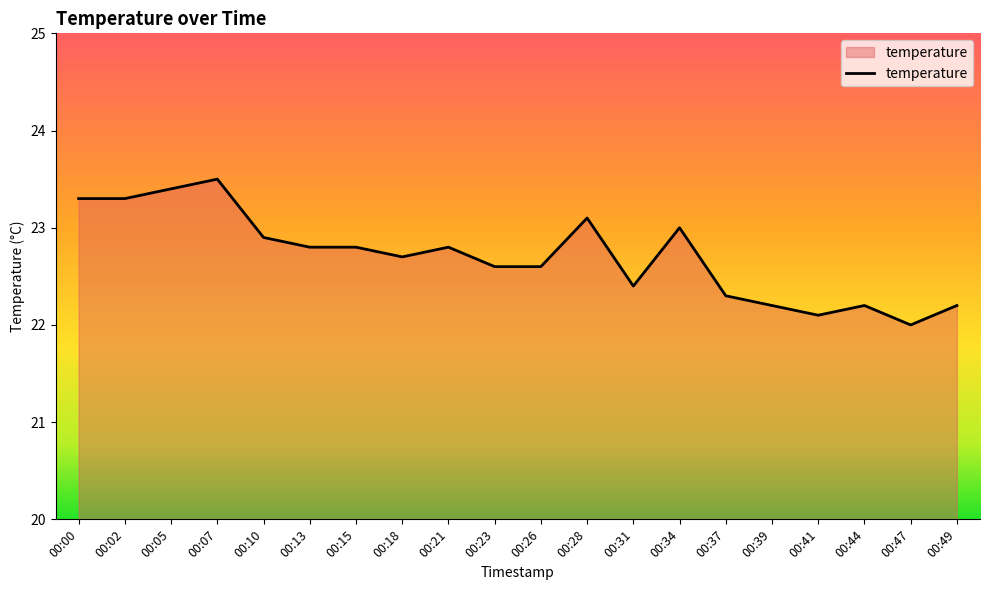

The chart shows a value of 12.3 at 00:02. True or false?

False